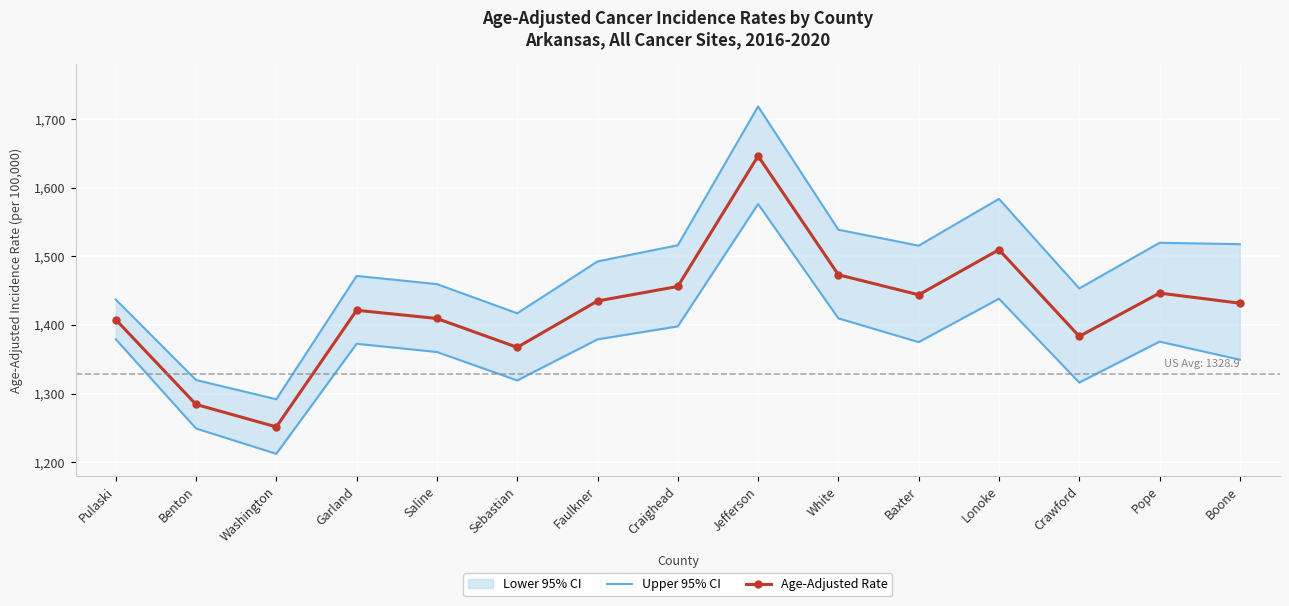

How many data points in Age-Adjusted Rate are above 1431?

8